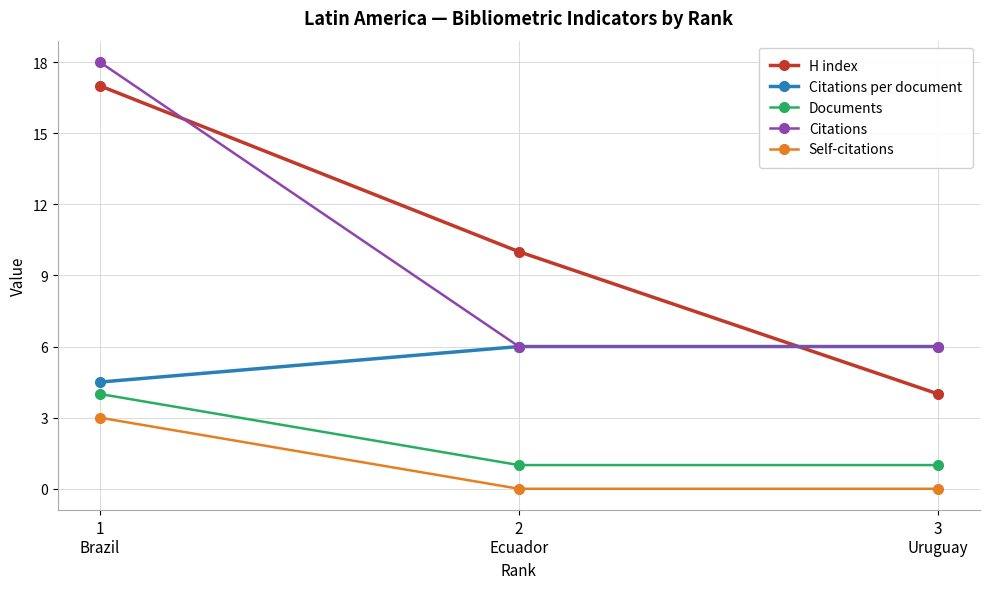

What is the sum of all Citations per document values?

16.5